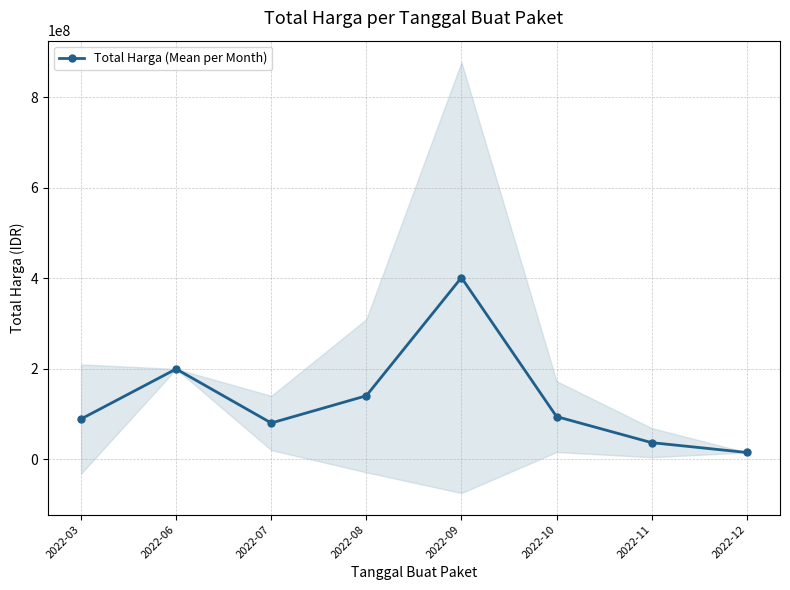

What is the greatest value displayed?

401039750.0